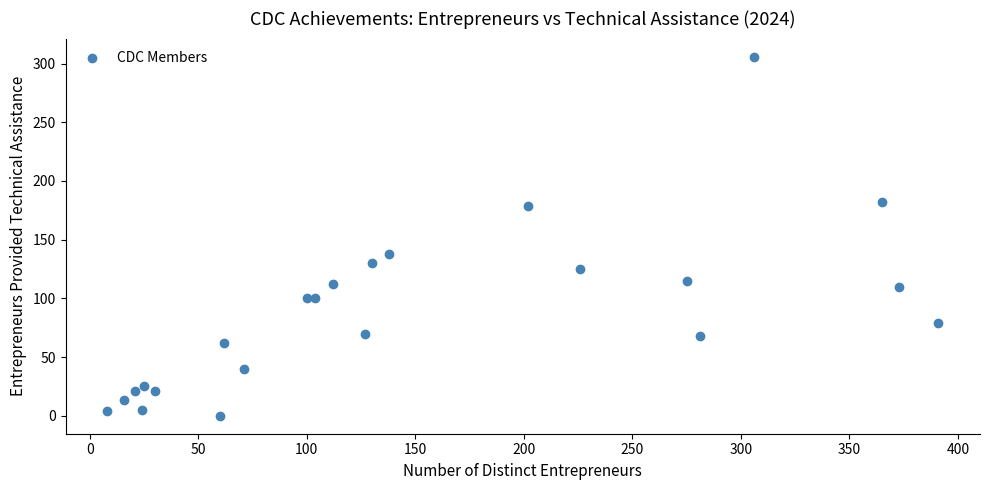

What Y value in the scatter plot is closest to 153?

138